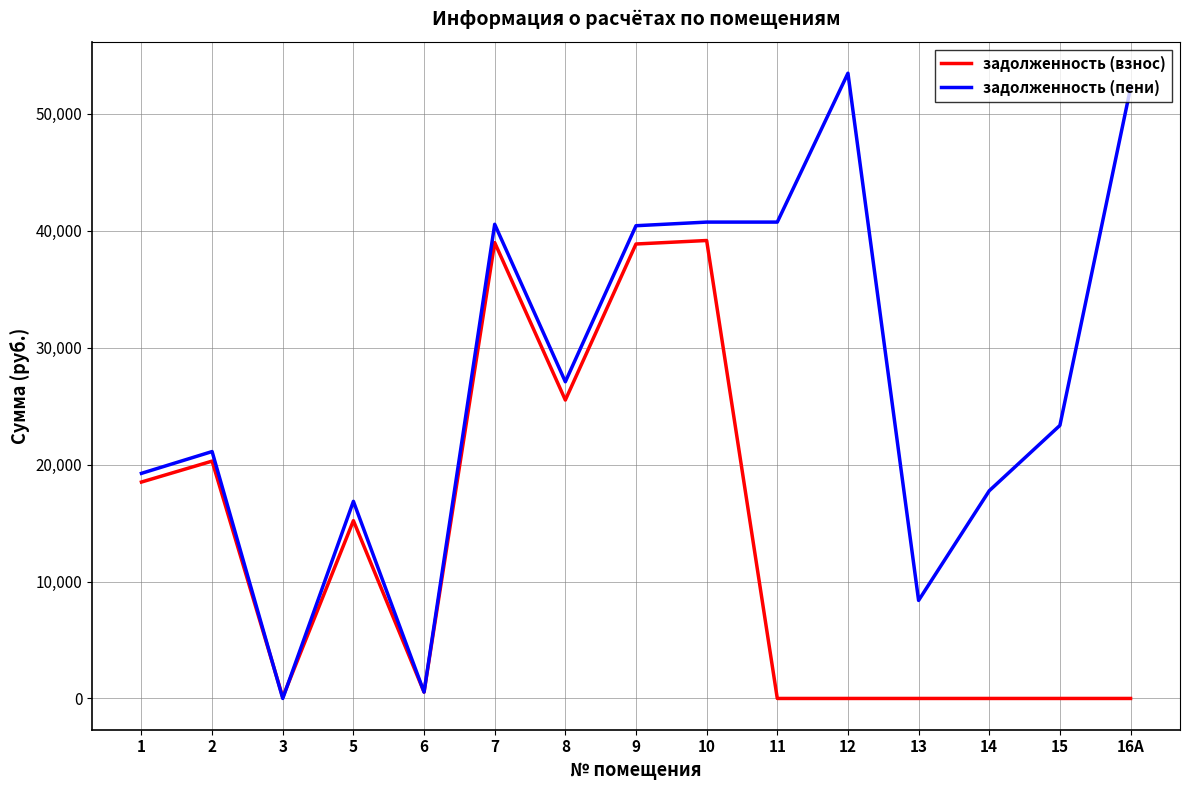

How many intersections are there between задолженность (взнос) and задолженность (пени)?

4